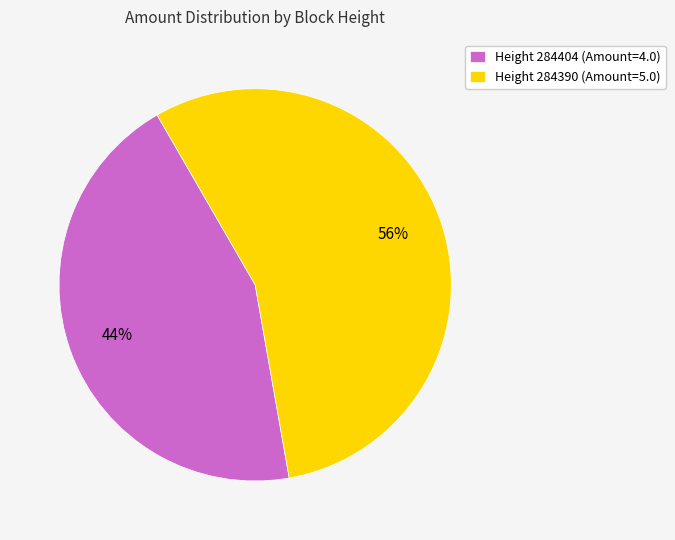

Combined, do Height 284390 (Amount=5.0) and Height 284404 (Amount=4.0) account for over 50%?

Yes